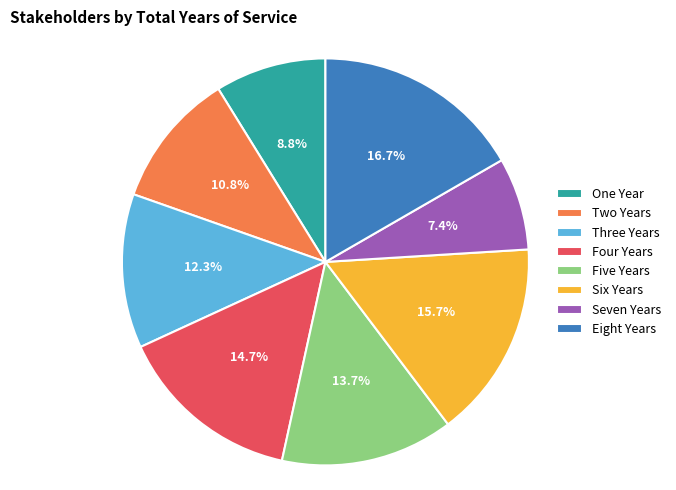

What is the ratio of the value at Eight Years to the value at Two Years?

1.5